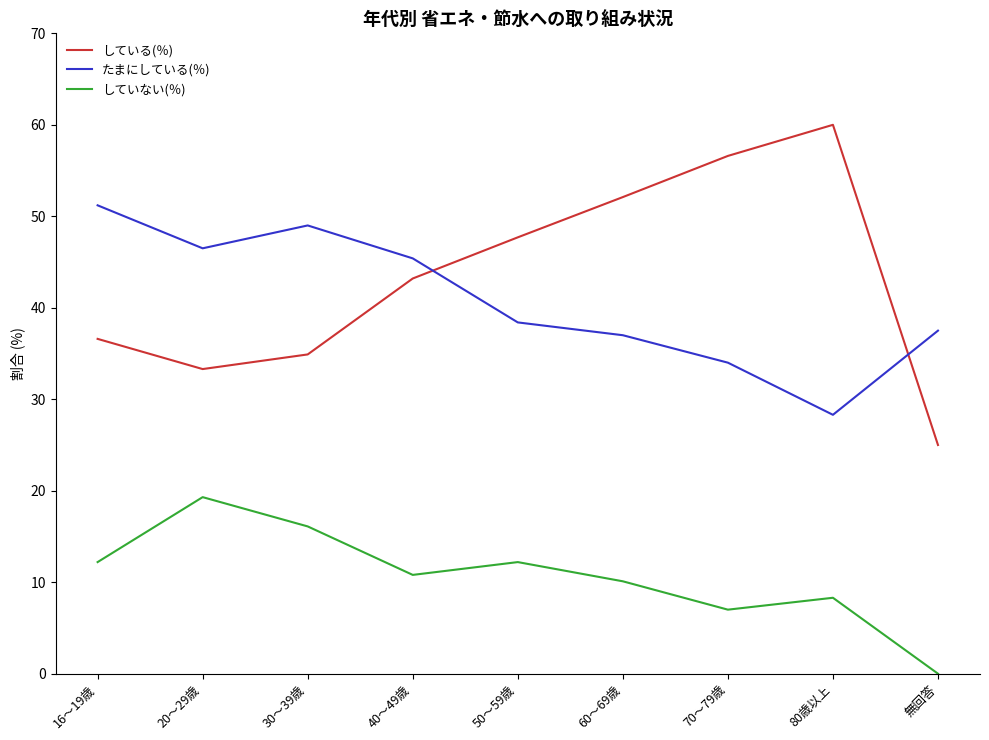

Reading right to left, transcribe all the data shown in this chart.

している(％): 無回答=25.0	80歳以上=60.0	70～79歳=56.6	60～69歳=52.1	50～59歳=47.7	40～49歳=43.2	30～39歳=34.9	20～29歳=33.3	16～19歳=36.6
たまにしている(％): 無回答=37.5	80歳以上=28.3	70～79歳=34.0	60～69歳=37.0	50～59歳=38.4	40～49歳=45.4	30～39歳=49.0	20～29歳=46.5	16～19歳=51.2
していない(％): 無回答=0.0	80歳以上=8.3	70～79歳=7.0	60～69歳=10.1	50～59歳=12.2	40～49歳=10.8	30～39歳=16.1	20～29歳=19.3	16～19歳=12.2